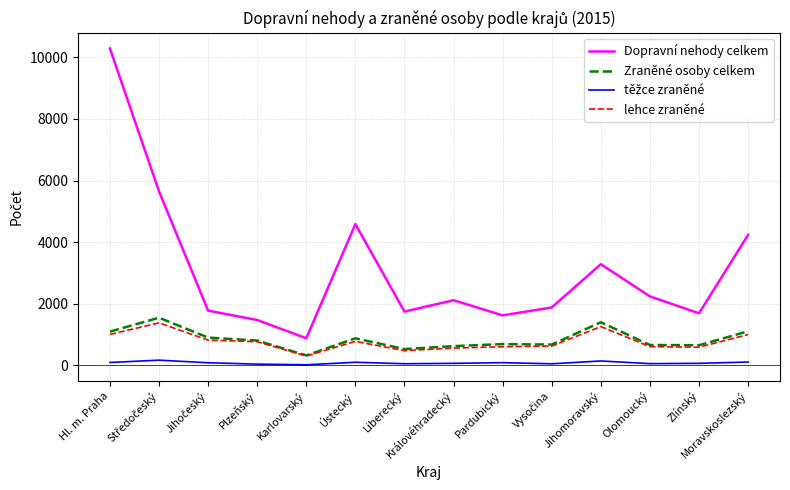

Is it true that lehce zraněné equals 1325 at Plzeňský?

False